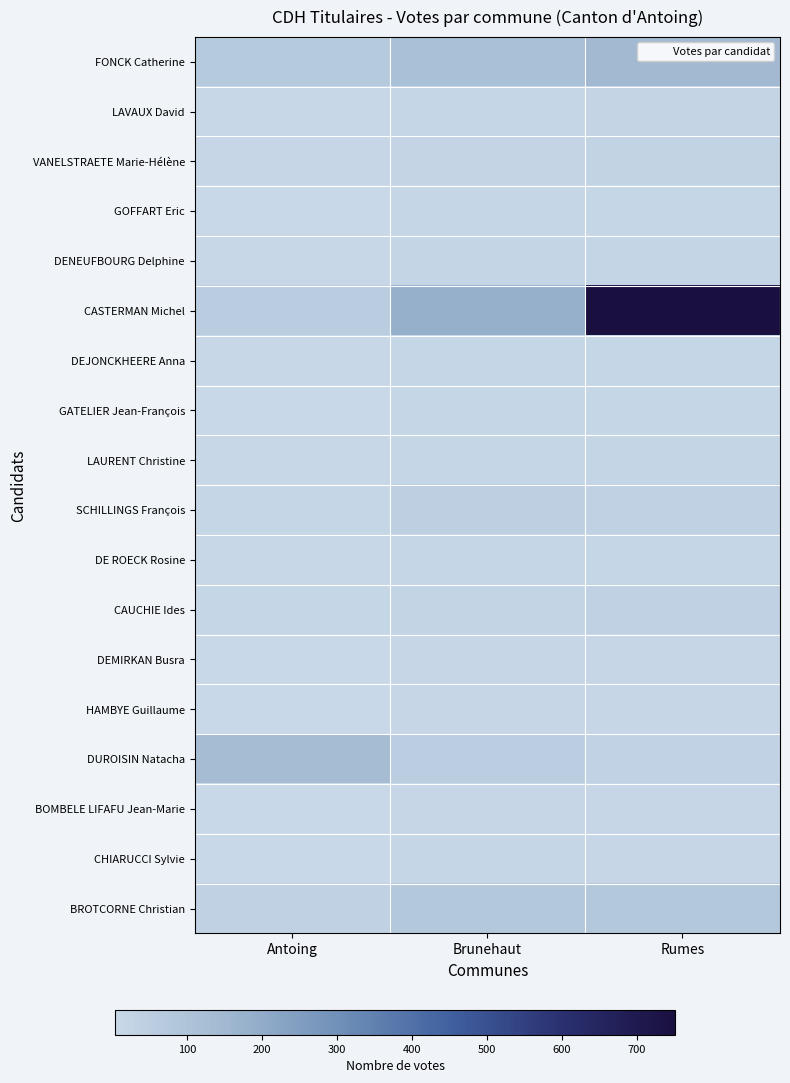

Reading left to right, list all the values displayed in this chart.

FONCK Catherine: Antoing=0.1	Brunehaut=0.1	Rumes=0.2
LAVAUX David: Antoing=0.0	Brunehaut=0.0	Rumes=0.0
VANELSTRAETE Marie-Hélène: Antoing=0.0	Brunehaut=0.0	Rumes=0.0
GOFFART Eric: Antoing=0.0	Brunehaut=0.0	Rumes=0.0
DENEUFBOURG Delphine: Antoing=0.0	Brunehaut=0.0	Rumes=0.0
CASTERMAN Michel: Antoing=0.1	Brunehaut=0.2	Rumes=1.0
DEJONCKHEERE Anna: Antoing=0.0	Brunehaut=0.0	Rumes=0.0
GATELIER Jean-François: Antoing=0.0	Brunehaut=0.0	Rumes=0.0
LAURENT Christine: Antoing=0.0	Brunehaut=0.0	Rumes=0.0
SCHILLINGS François: Antoing=0.0	Brunehaut=0.1	Rumes=0.0
DE ROECK Rosine: Antoing=0.0	Brunehaut=0.0	Rumes=0.0
CAUCHIE Ides: Antoing=0.0	Brunehaut=0.0	Rumes=0.0
DEMIRKAN Busra: Antoing=0.0	Brunehaut=0.0	Rumes=0.0
HAMBYE Guillaume: Antoing=0.0	Brunehaut=0.0	Rumes=0.0
DUROISIN Natacha: Antoing=0.2	Brunehaut=0.1	Rumes=0.0
BOMBELE LIFAFU Jean-Marie: Antoing=0.0	Brunehaut=0.0	Rumes=0.0
CHIARUCCI Sylvie: Antoing=0.0	Brunehaut=0.0	Rumes=0.0
BROTCORNE Christian: Antoing=0.0	Brunehaut=0.1	Rumes=0.1